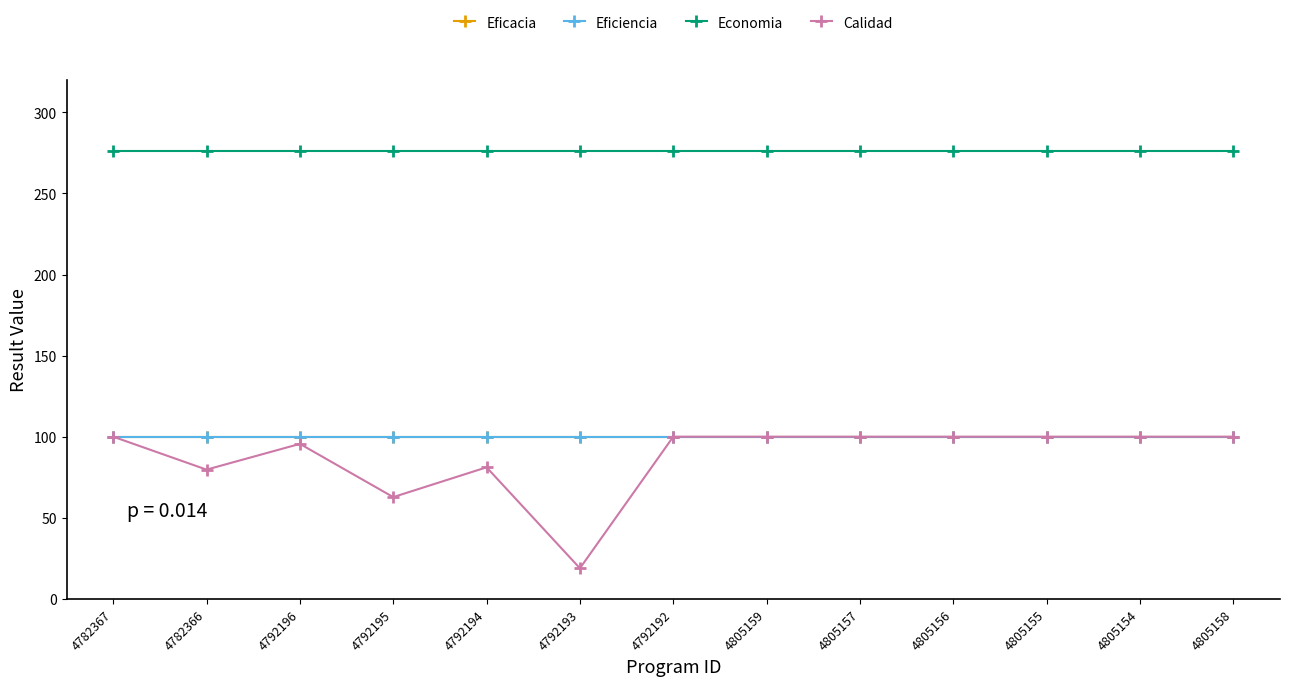

Reading right to left, transcribe all the data shown in this chart.

Eficacia: 100.0	100.0	100.0	100.0	100.0	100.0	100.0	100.0	100.0	100.0	100.0	100.0	100.0
Eficiencia: 100.0	100.0	100.0	100.0	100.0	100.0	100.0	100.0	100.0	100.0	100.0	100.0	100.0
Economia: 276.0	276.0	276.0	276.0	276.0	276.0	276.0	276.0	276.0	276.0	276.0	276.0	276.0
Calidad: 100.0	100.0	100.0	100.0	100.0	100.0	100.0	18.9	81.1	62.8	95.6	79.7	100.0